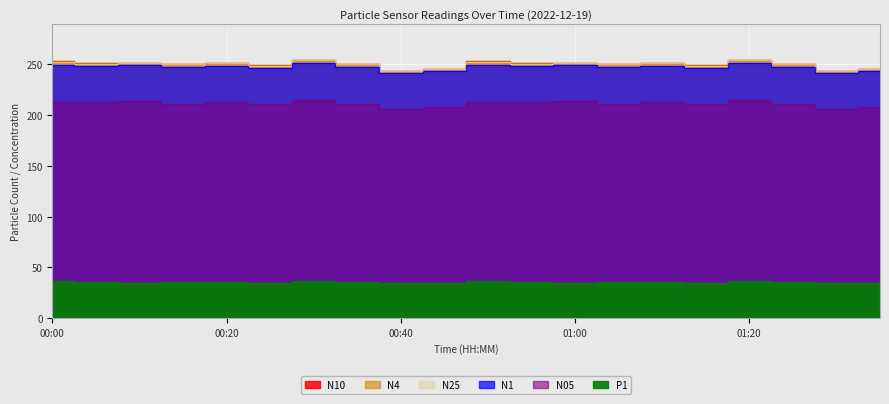

True or false: N10 and P1 cross at least once.

False